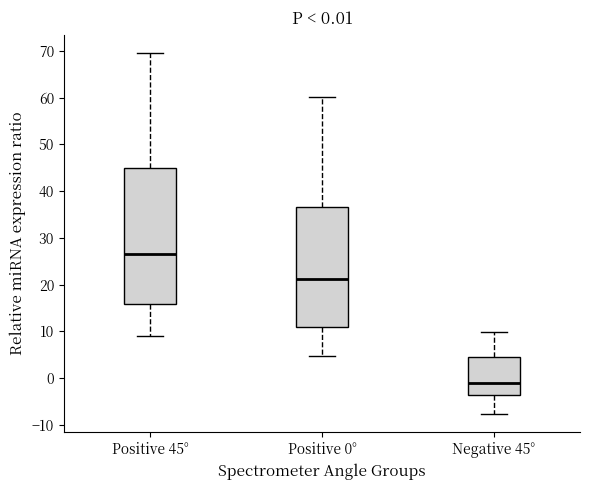

Which box's median line is the highest?

Positive 45°